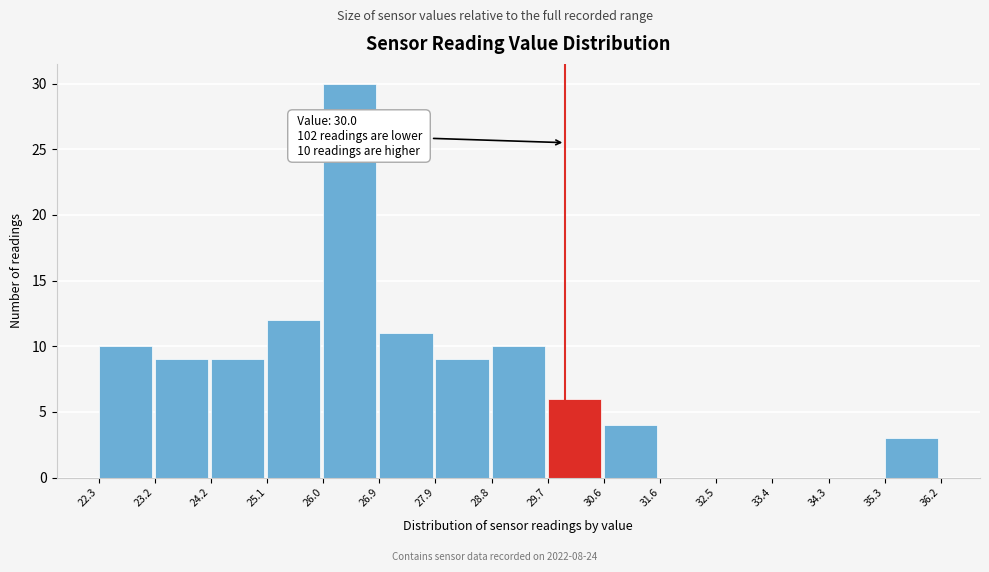

Over which range of the x-axis is the bar tallest?

26.0 to 26.9